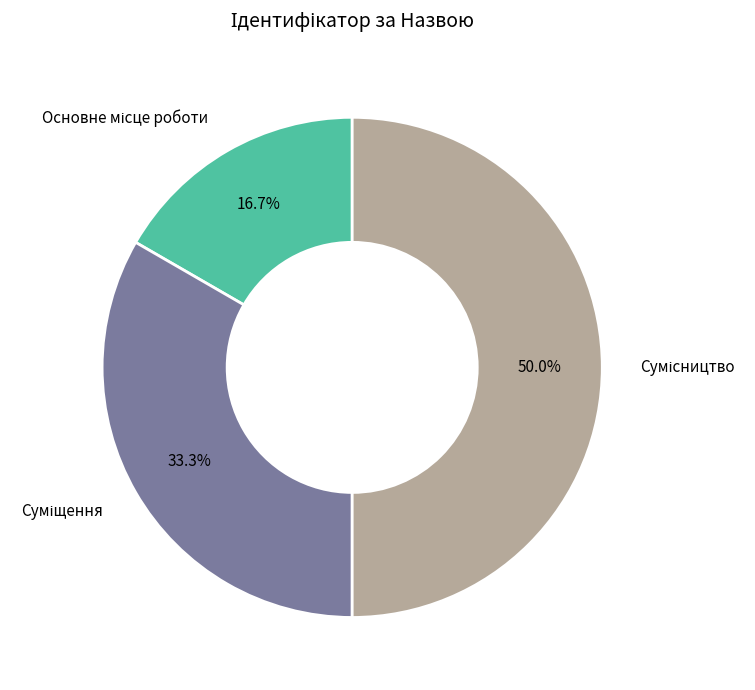

Is it true that Сумісництво is 56% of the pie?

False